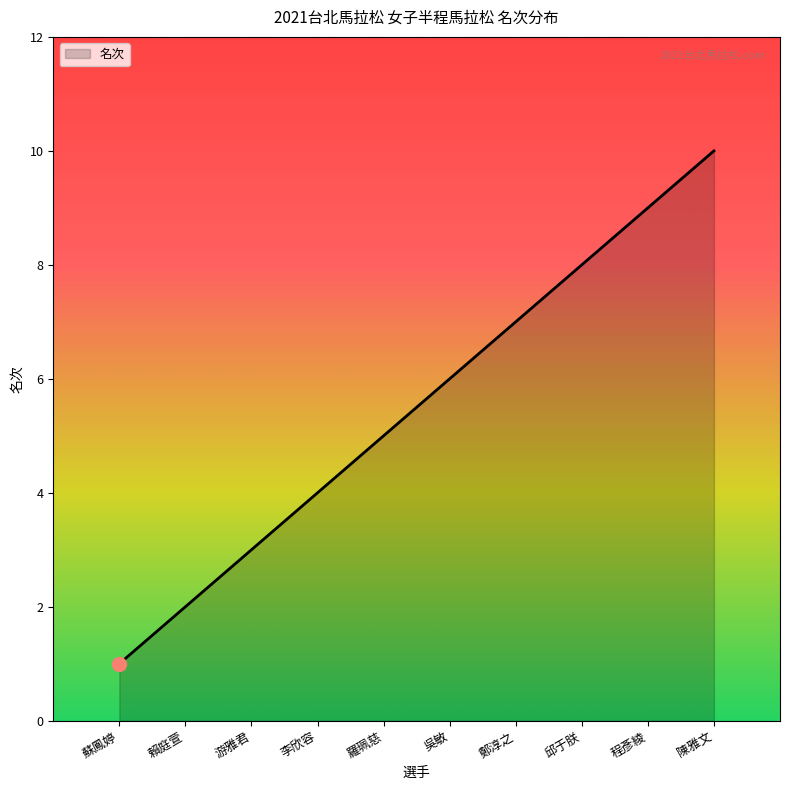

Which label corresponds to the largest value in the chart?

陳雅文